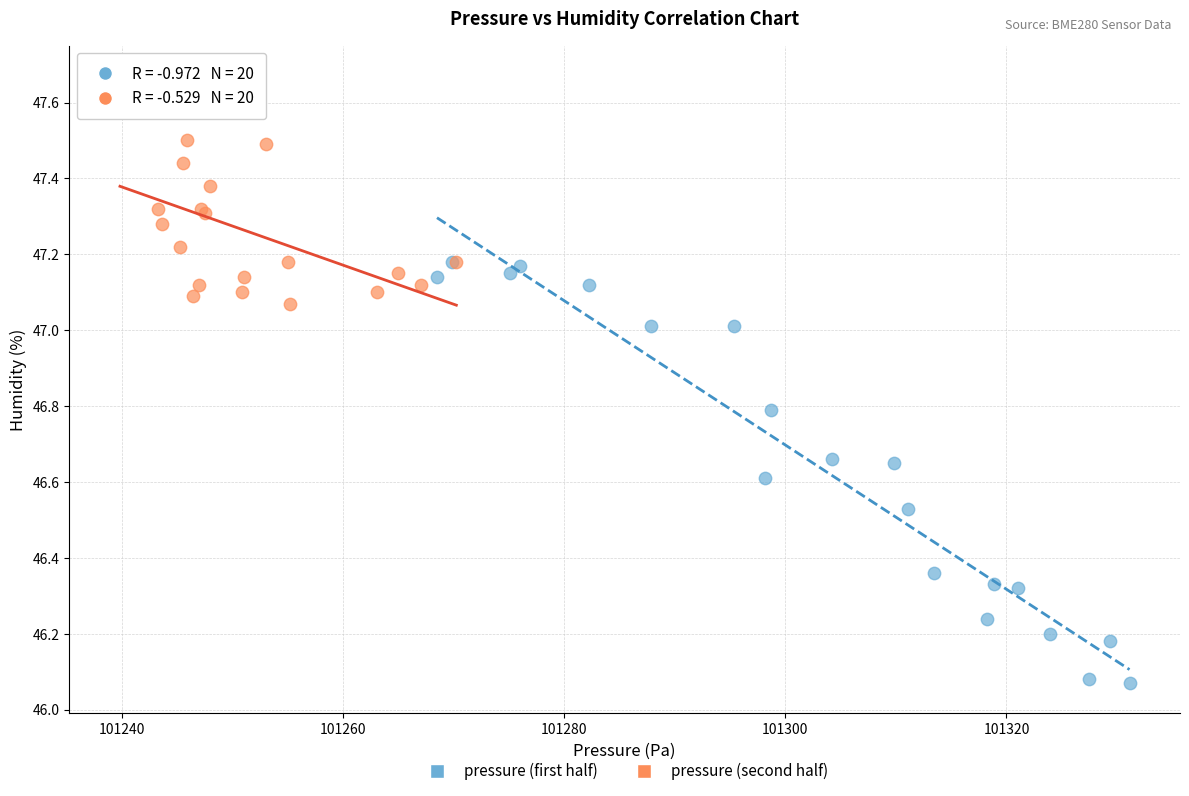

Which series reaches the maximum Y coordinate?

pressure (second half)